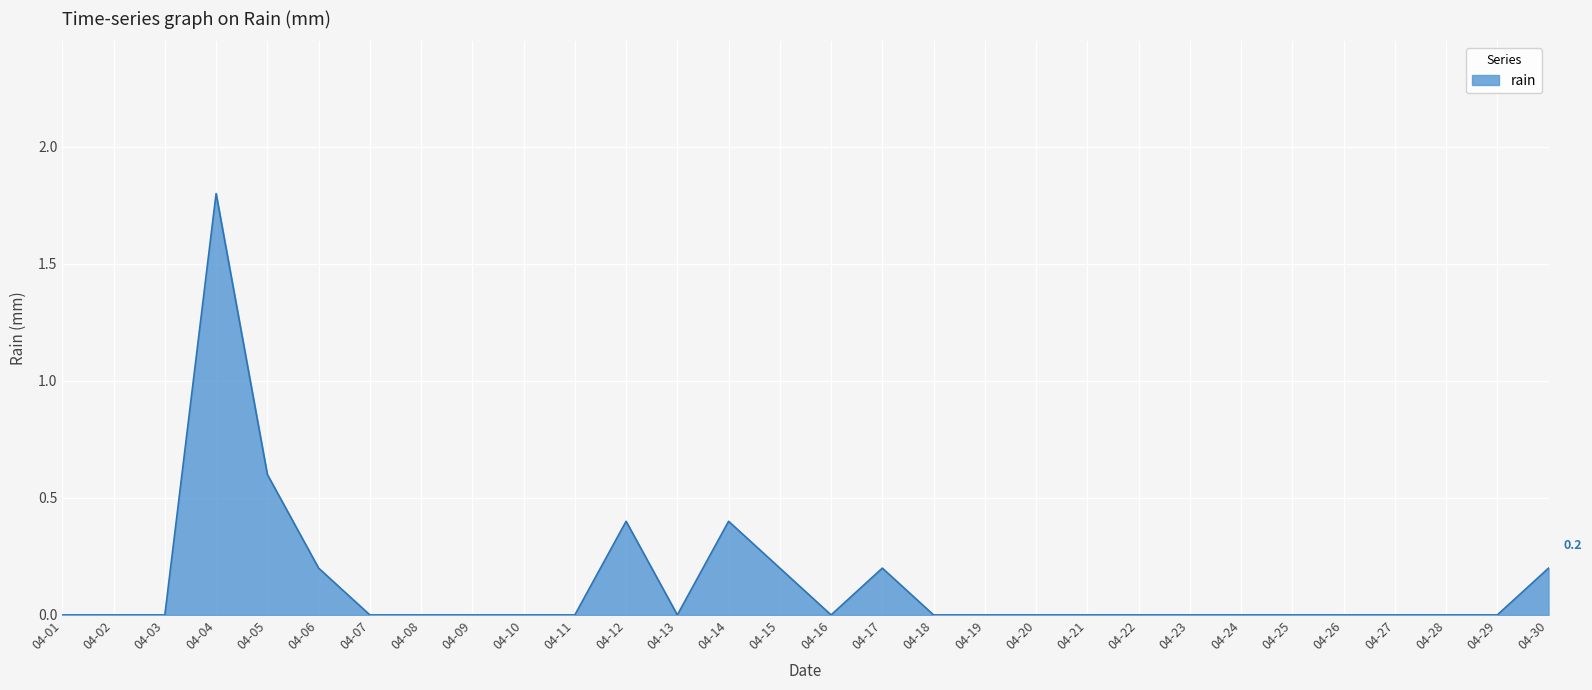

What is the change in value from 04-05 to 04-10?

-0.6